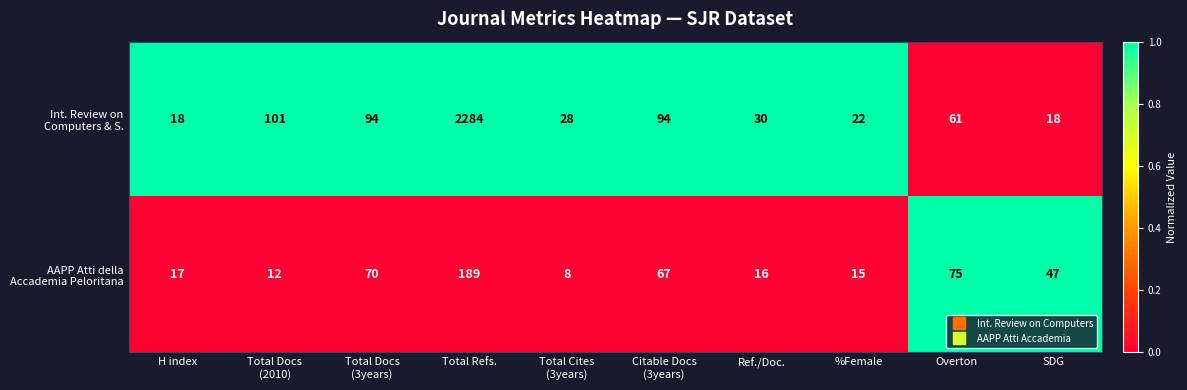

Which category has the highest value across all series?

Total Refs.